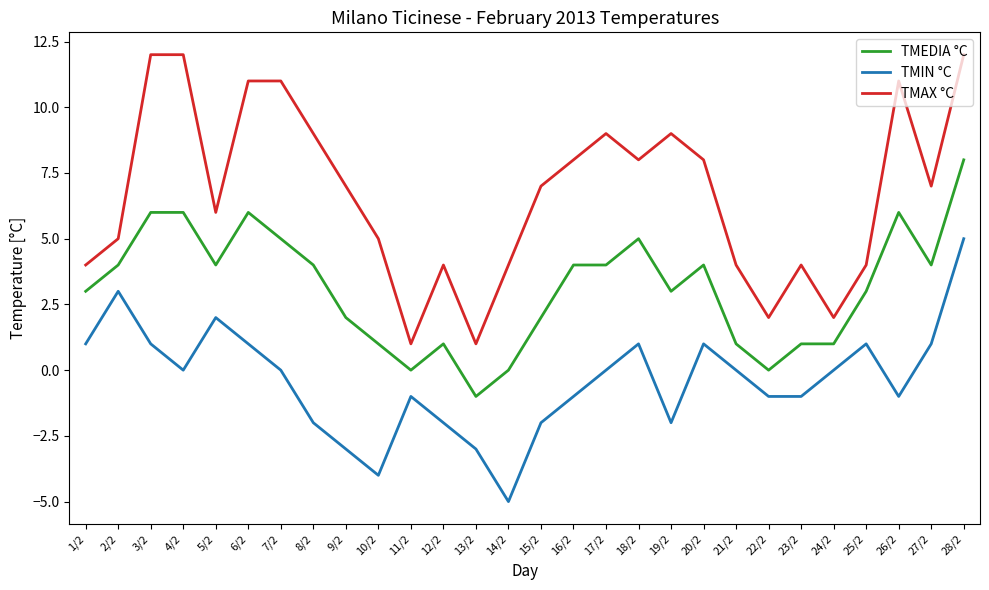

Which series changed the most between 7/2 and 10/2?

TMAX °C